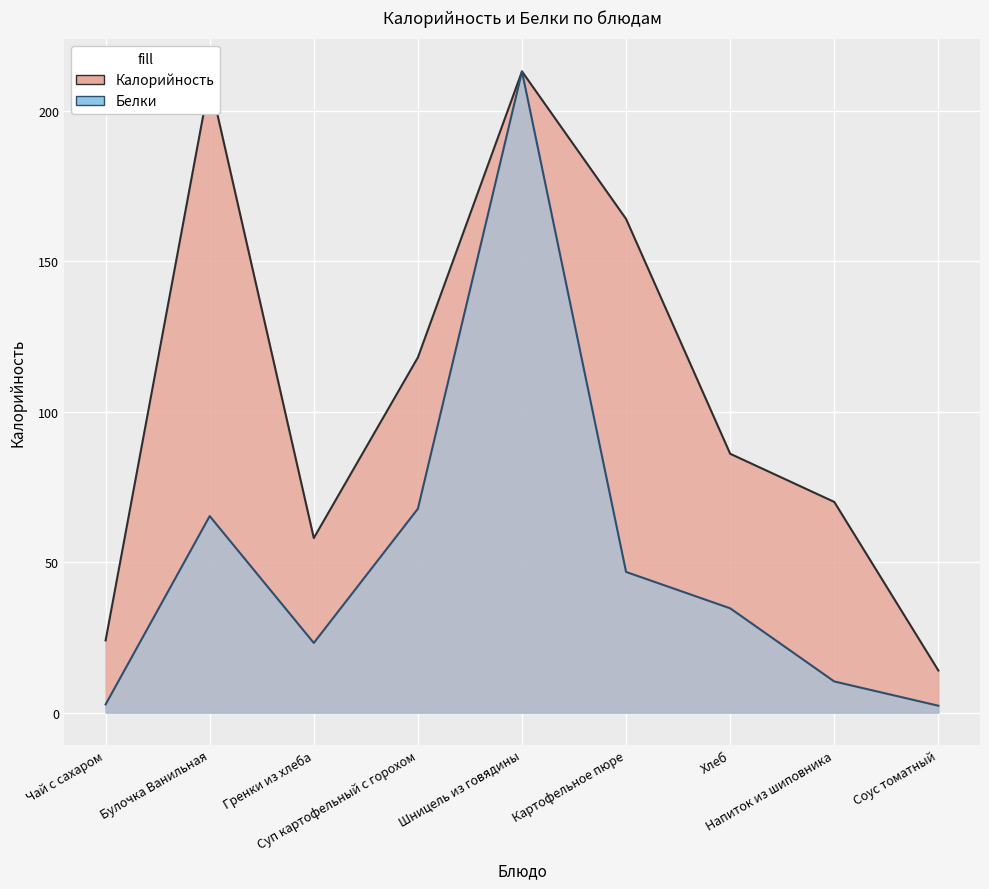

What position from the right is Картофельное пюре?

4